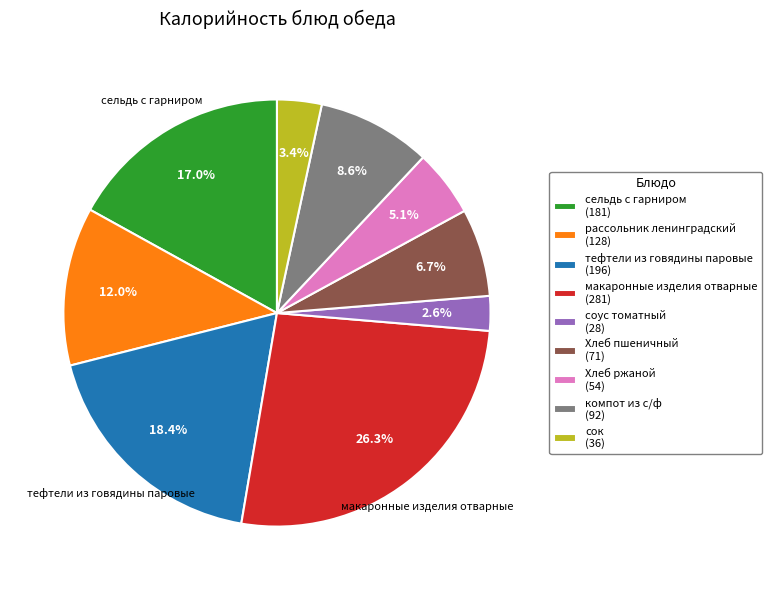

Does компот из с/ф represent more than half of the total?

No